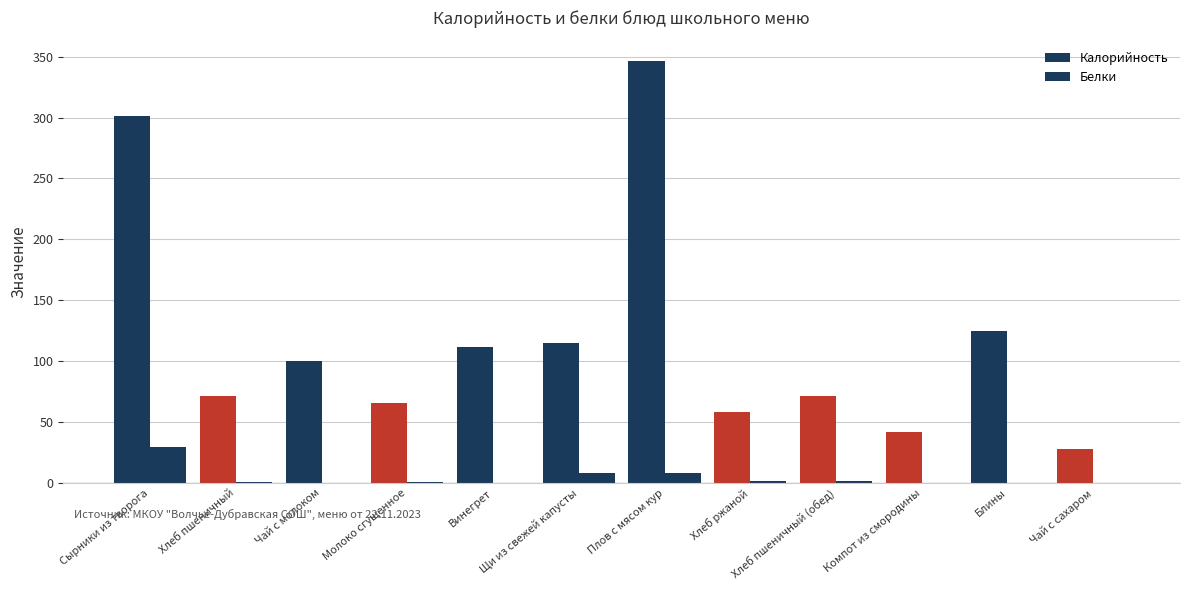

Is it true that Белки equals 11.3 at Компот из смородины?

False